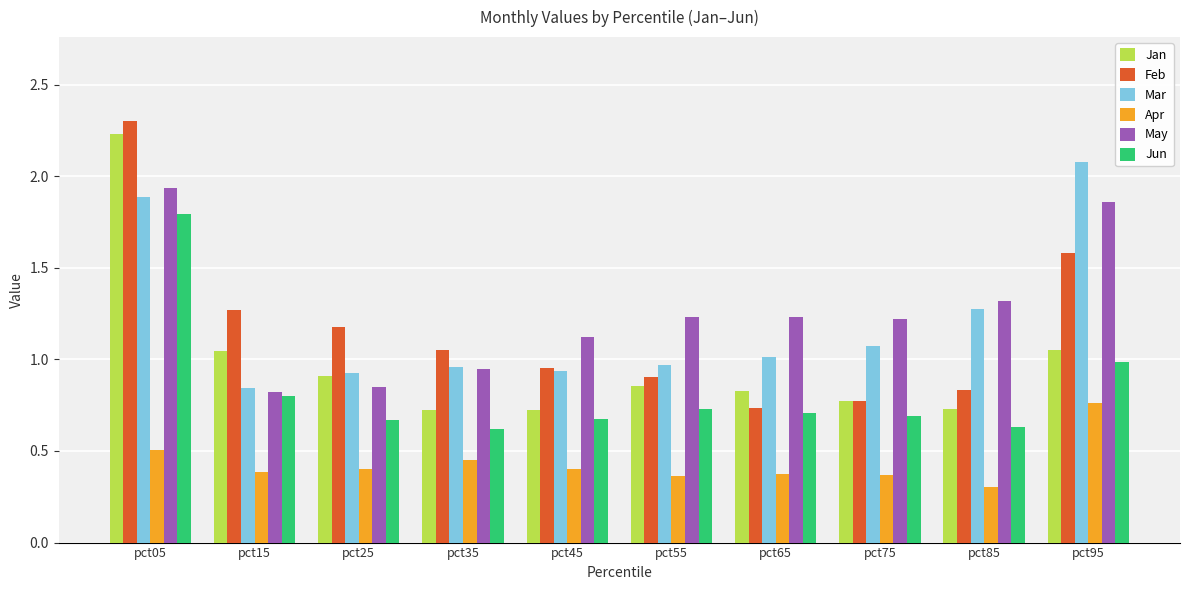

What is the smallest value displayed?

0.3